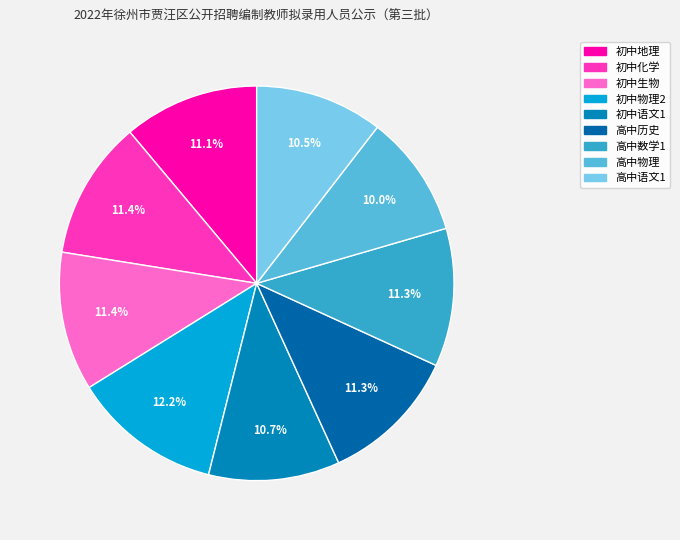

Do 高中历史 and 高中物理 together represent more than half of the pie?

No